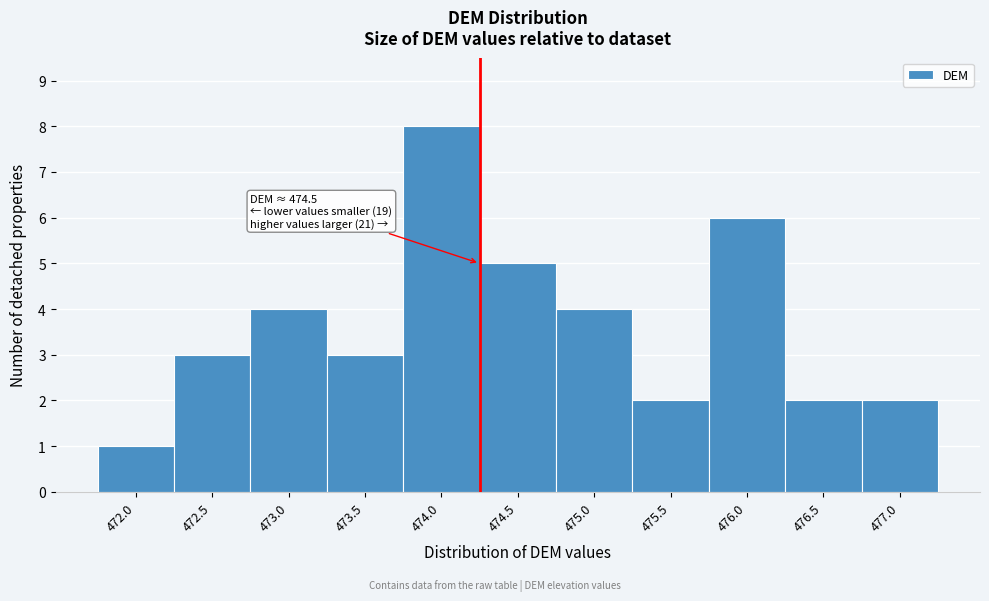

Reading right to left, list all the values displayed in this chart.

2	2	6	2	4	5	8	3	4	3	1